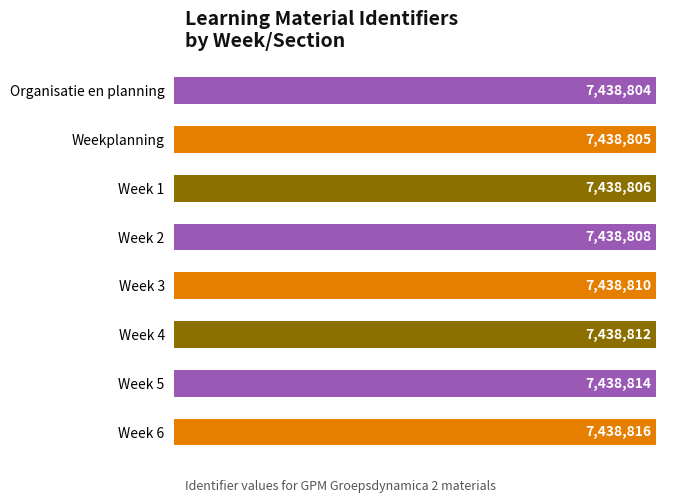

What is the change in value from Organisatie en planning to Week 2?

+4